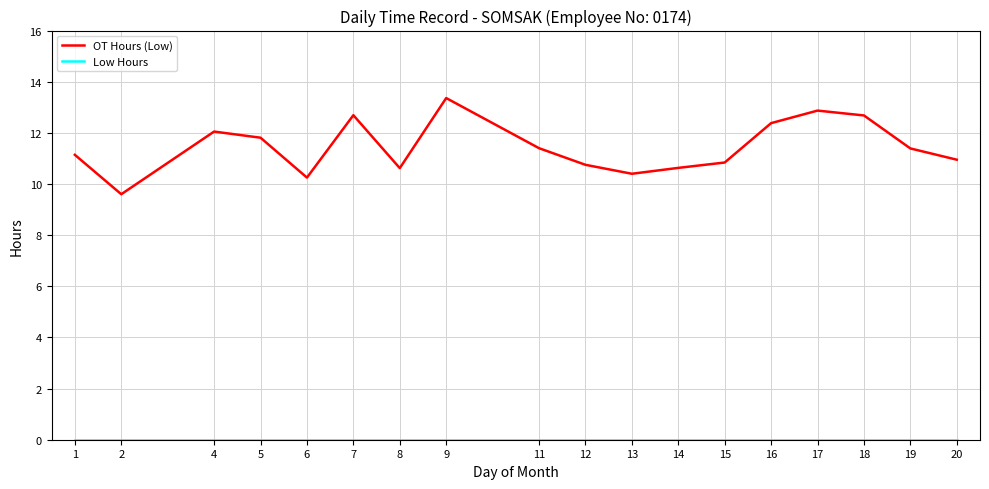

Which series has the largest range (max minus min)?

OT Hours (Low)